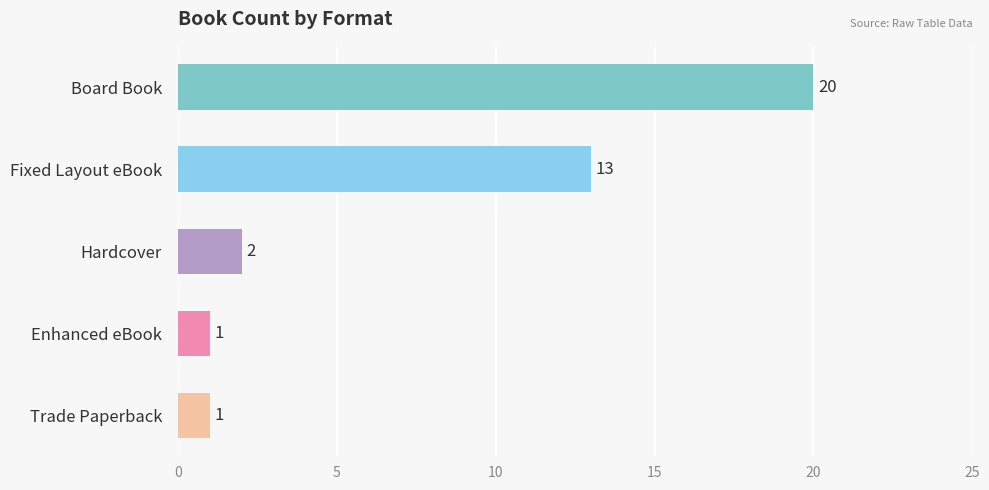

Does the chart contain any negative values?

No